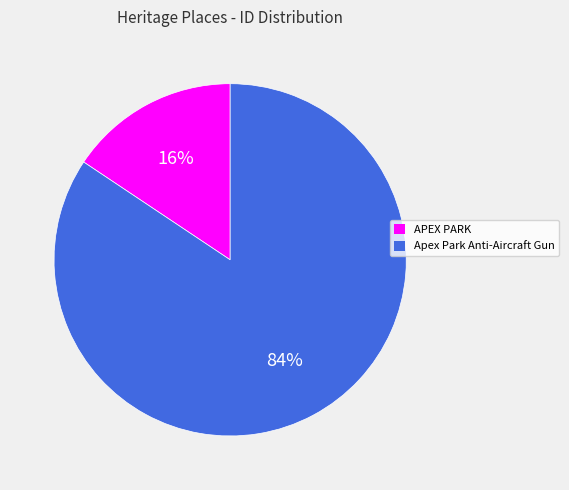

Is it true that APEX PARK is 4% of the pie?

False